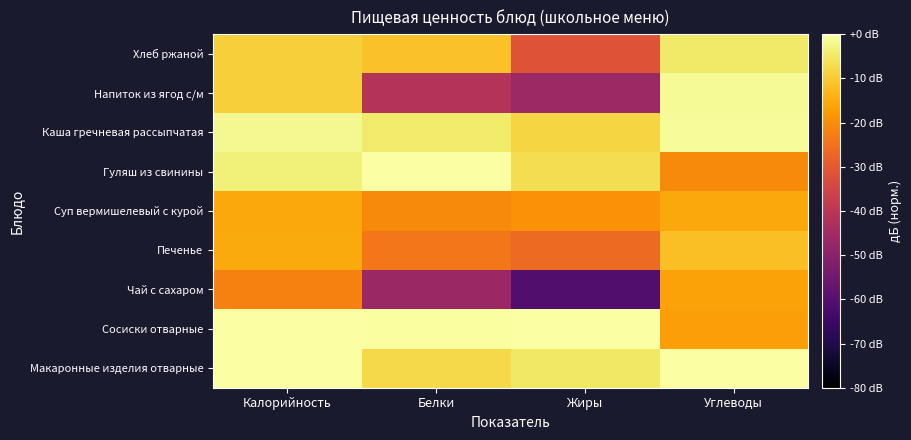

List the series in order of their peak value, highest first.

Макаронные изделия отварные, Сосиски отварные, Гуляш из свинины, Каша гречневая рассыпчатая, Напиток из ягод с/м, Хлеб ржаной, Печенье, Суп вермишелевый с курой, Чай с сахаром